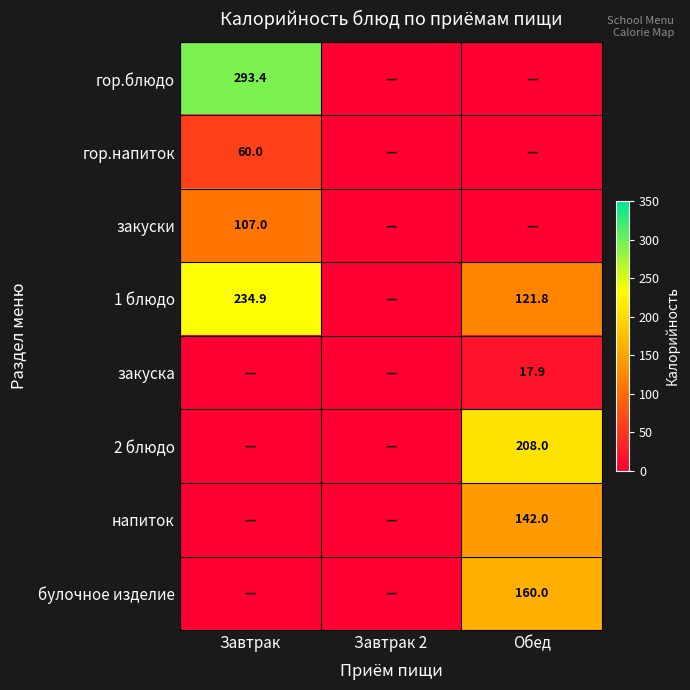

Is it true that 1 блюдо equals 121.8 at Обед?

True